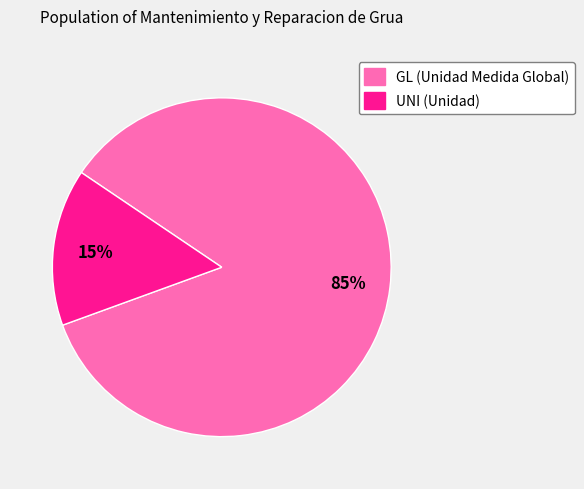

How many segments does this pie chart have?

2